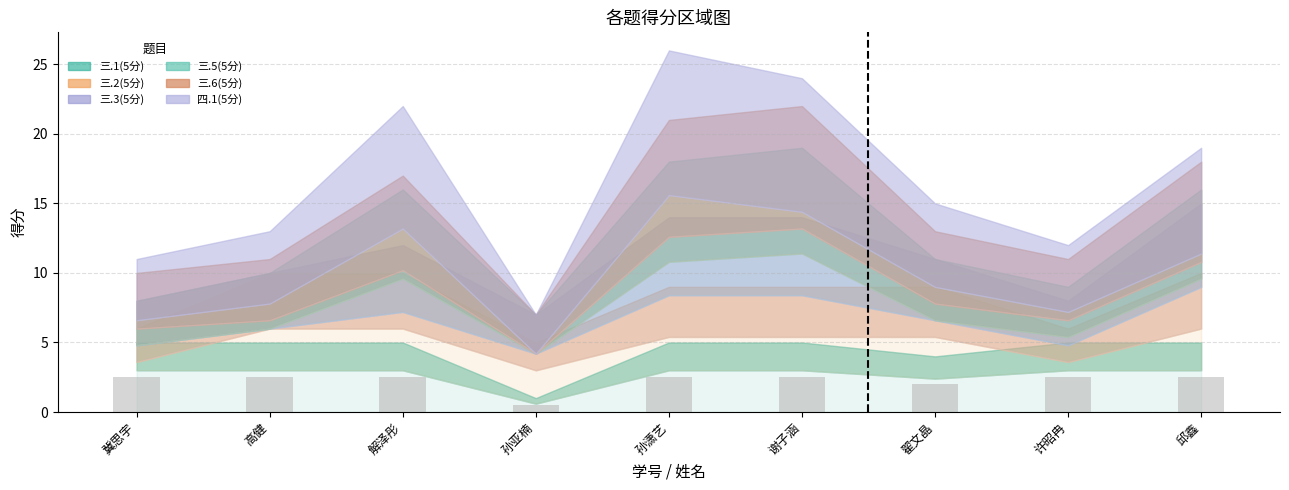

What is the label of the 6th bar from the right?

孙亚楠